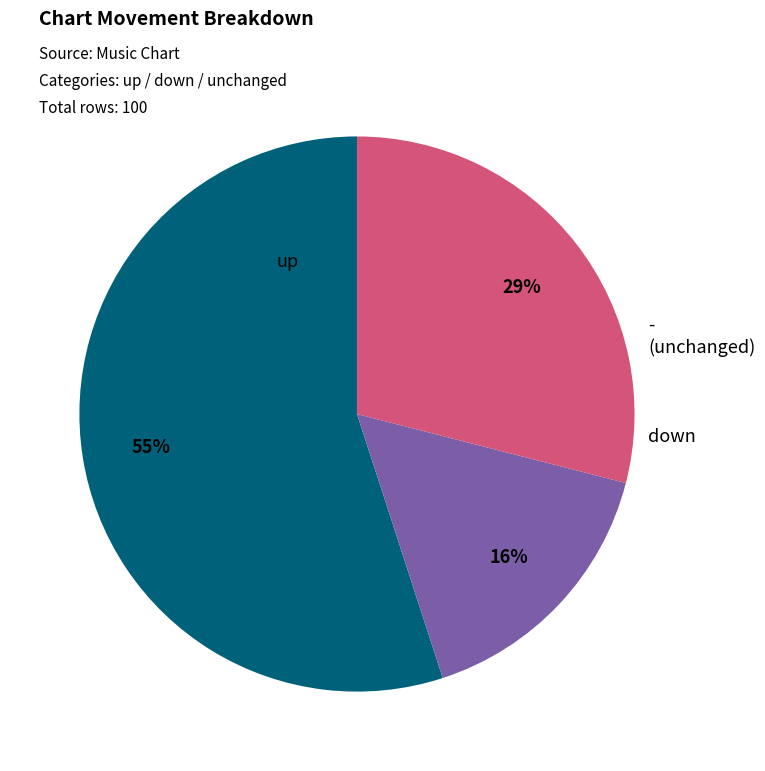

Does any single category account for the majority?

Yes